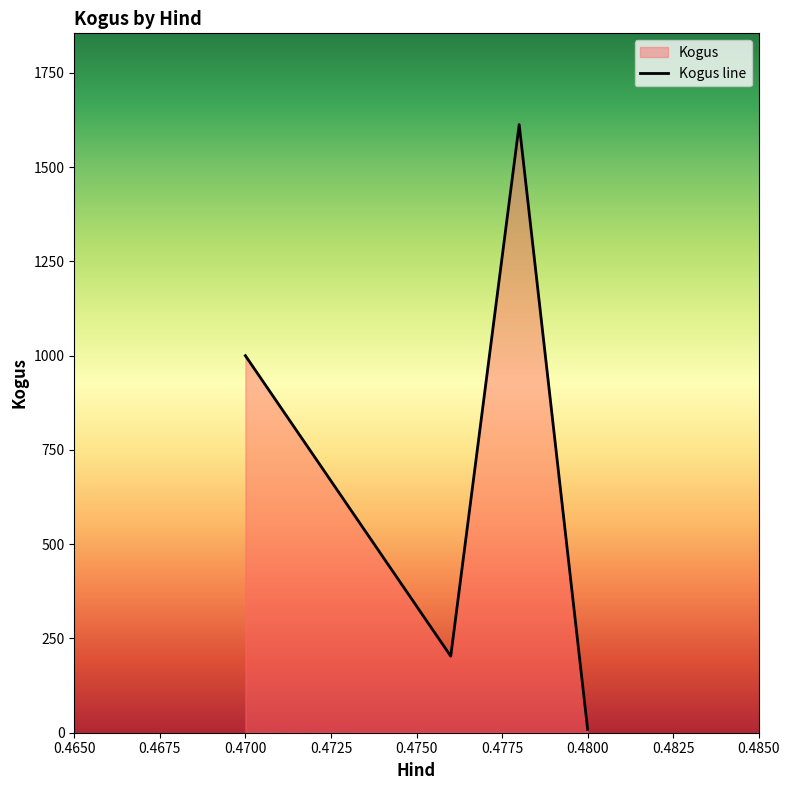

What is the difference between the second highest and second lowest values?

797